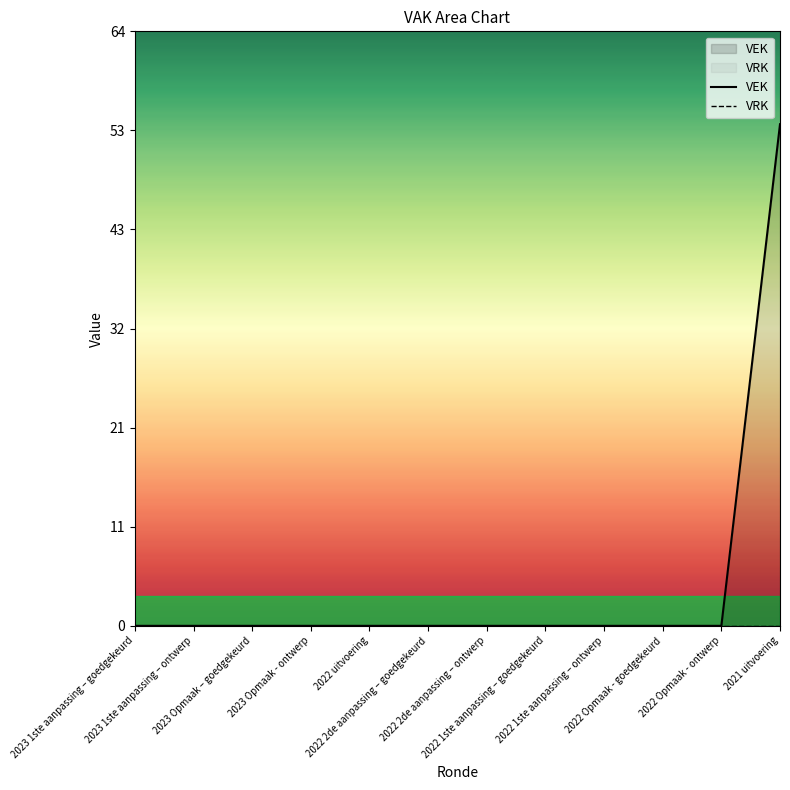

True or false: VEK and VRK cross at least once.

False